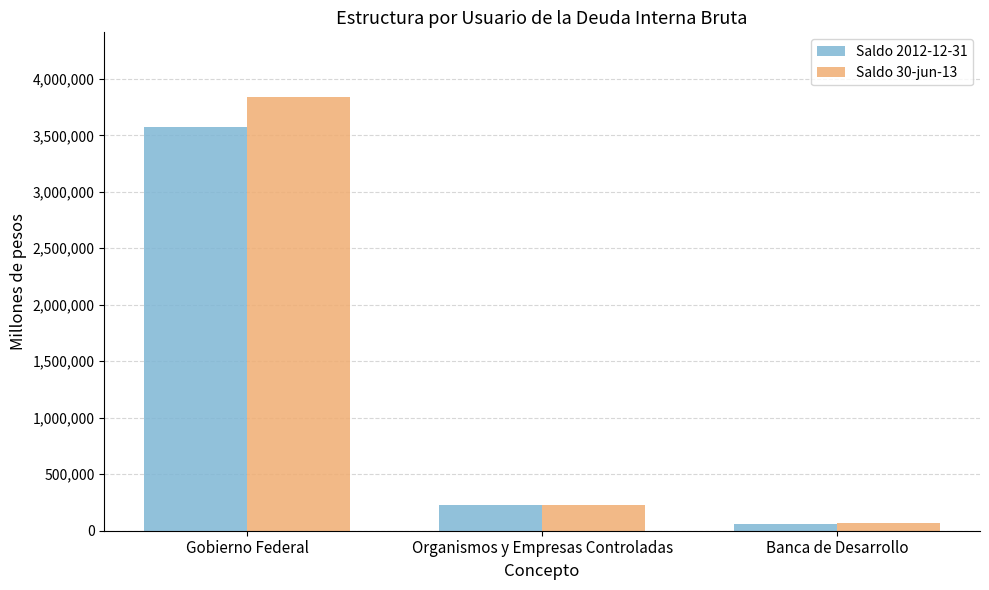

What is the label of the 2nd bar from the left?

Organismos y Empresas Controladas